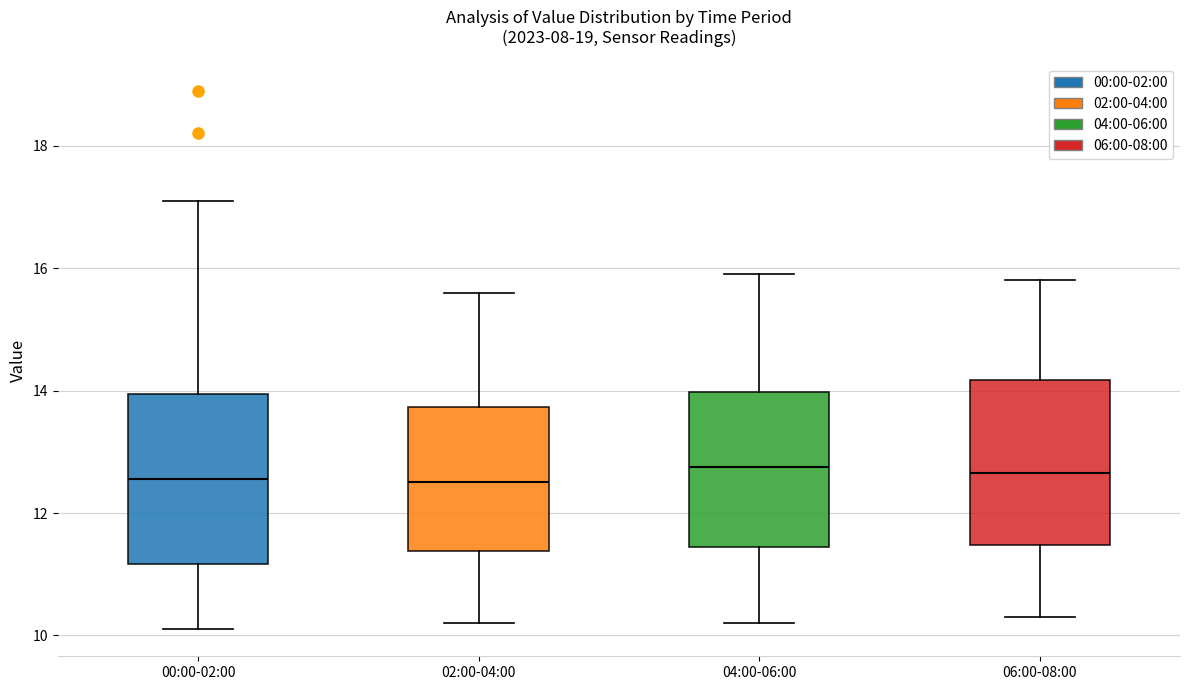

Reading left to right, read every box against the y-axis: the position of its median line, the range the box covers, and the ends of its whiskers. The values are not printed on the chart, so give them approximately, as read against the axis.

00:00-02:00: median 12.6, box 11.2 to 14.0, whiskers 10.2 to 17.2
02:00-04:00: median 12.6, box 11.4 to 13.8, whiskers 10.2 to 15.6
04:00-06:00: median 12.8, box 11.4 to 14.0, whiskers 10.2 to 16.0
06:00-08:00: median 12.6, box 11.4 to 14.2, whiskers 10.4 to 15.8